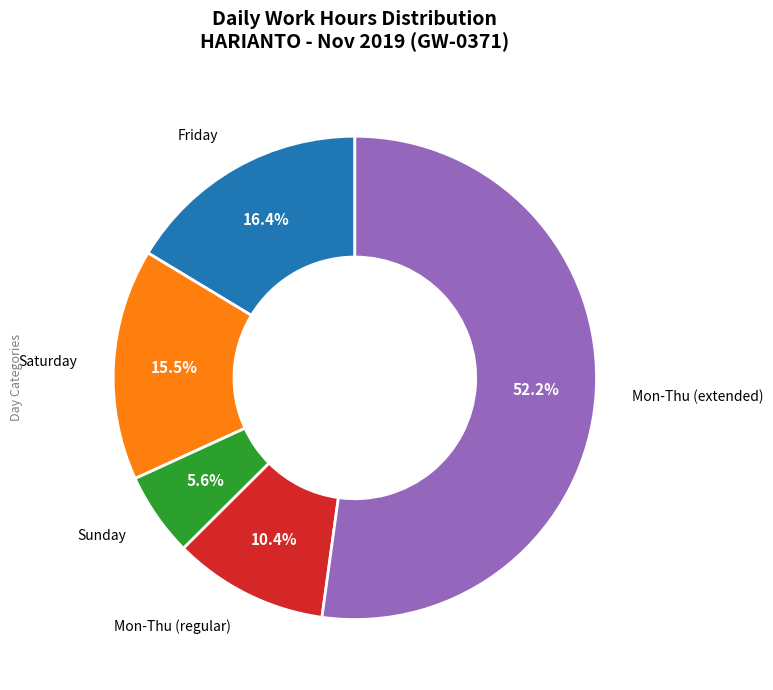

Is there any slice that represents more than half of the pie?

Yes